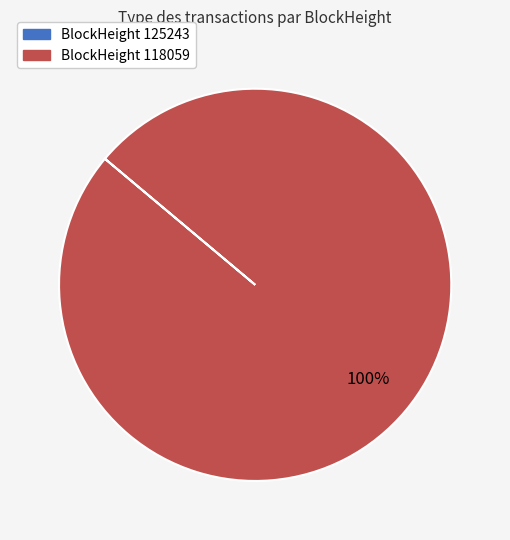

To the nearest percent, what is the difference between the largest and smallest slice percentages?

100%